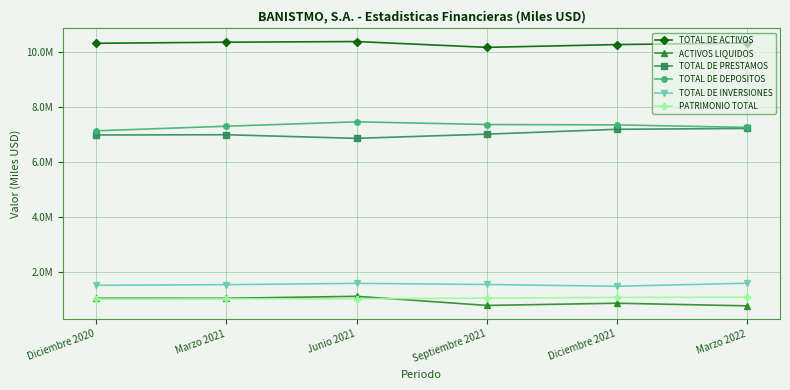

What are all the series names shown in the legend?

TOTAL DE ACTIVOS, ACTIVOS LIQUIDOS, TOTAL DE PRESTAMOS, TOTAL DE DEPOSITOS, TOTAL DE INVERSIONES, PATRIMONIO TOTAL